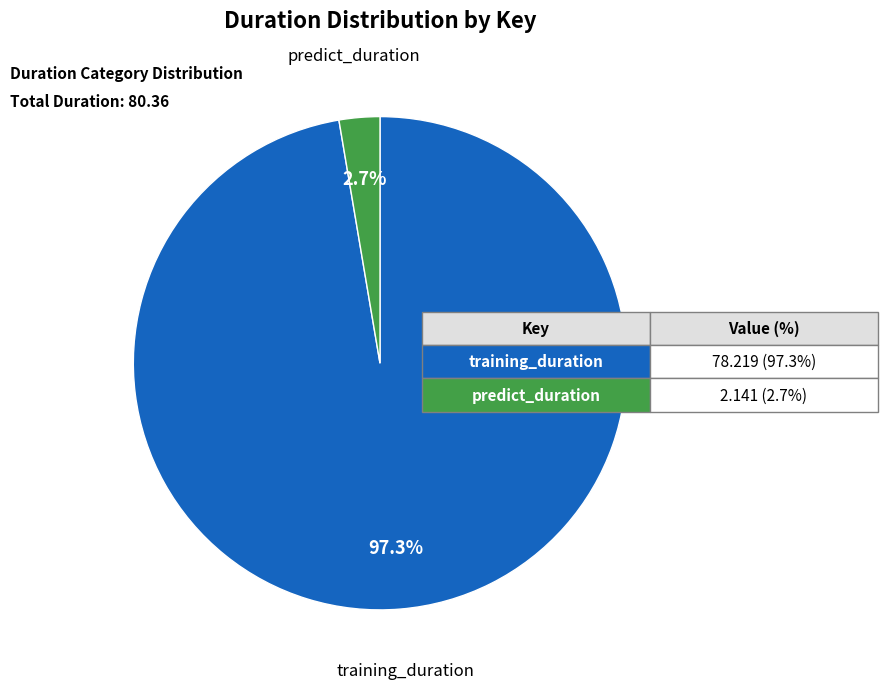

Is there a majority slice in this chart?

Yes